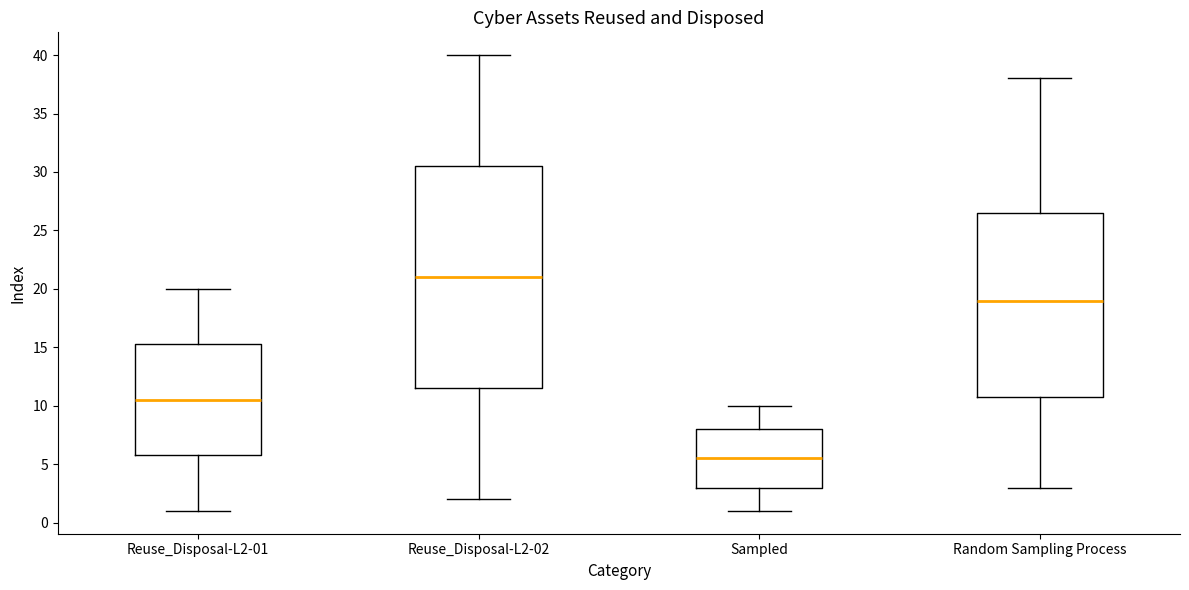

Which box's median line is the lowest?

Sampled